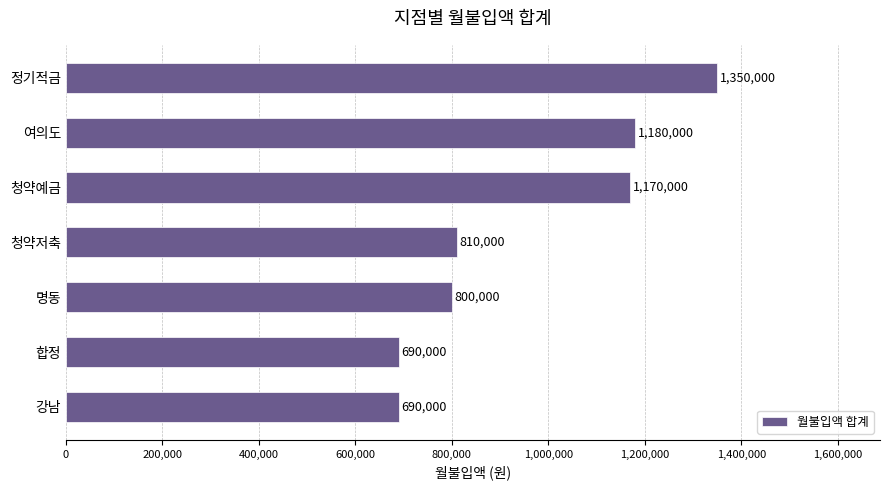

At which label is the value closest to 1020000?

청약예금